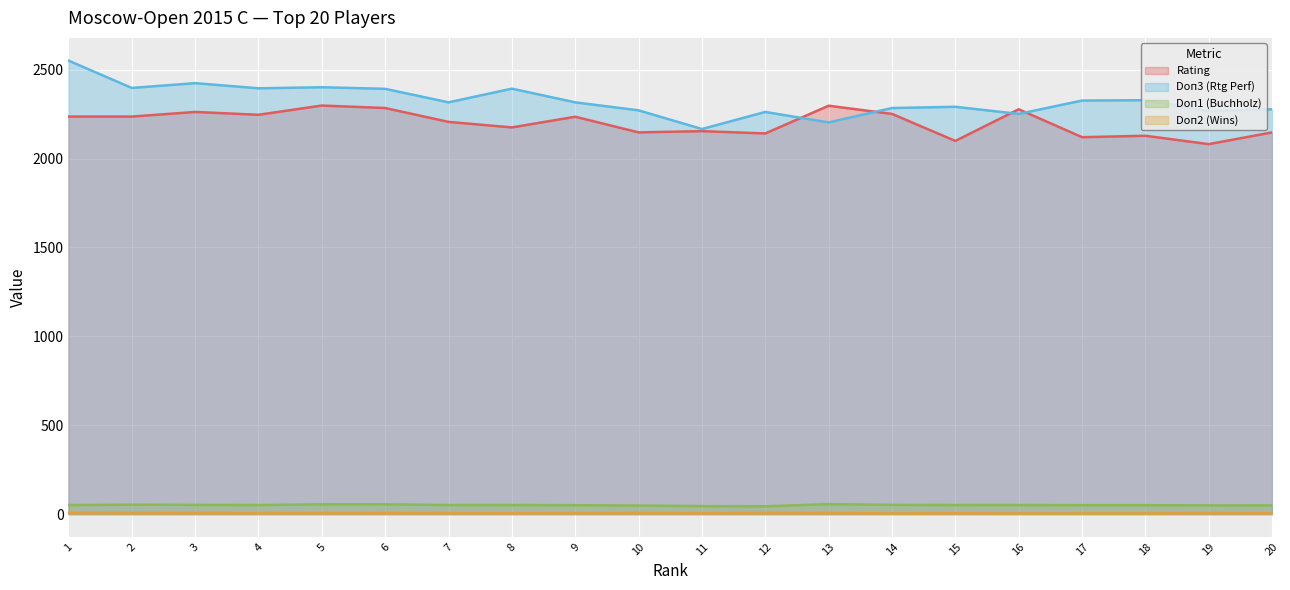

Reading right to left, list all the values displayed in this chart.

Rating: 2147	2081	2128	2120	2277	2099	2251	2297	2141	2154	2147	2235	2175	2206	2284	2298	2246	2262	2236	2236
Doп3 (Rtg Perf): 2277	2267	2328	2326	2251	2291	2284	2203	2262	2166	2271	2316	2393	2316	2392	2401	2395	2424	2397	2551
Doп1 (Buchholz): 49	49	50	50	51	51	52	56	44	45	48	50	51	51	55	55	51	52	53	51
Doп2 (Wins): 5	6	4	4	4	5	4	6	7	5	6	6	5	6	5	6	6	6	7	8